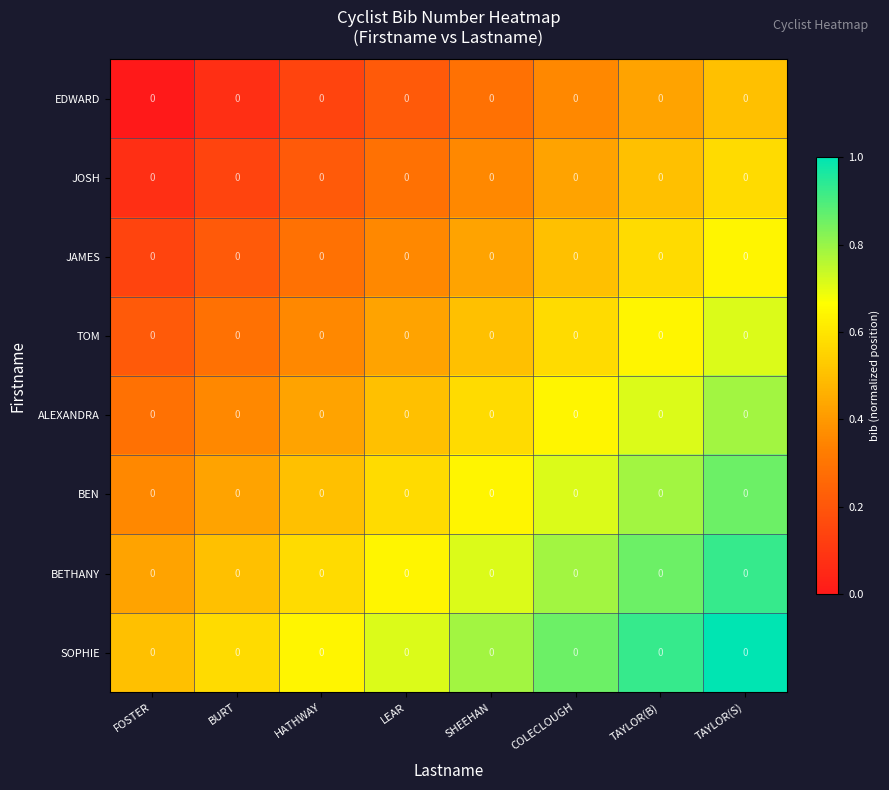

Is it true that BEN equals 0.6 at LEAR?

True